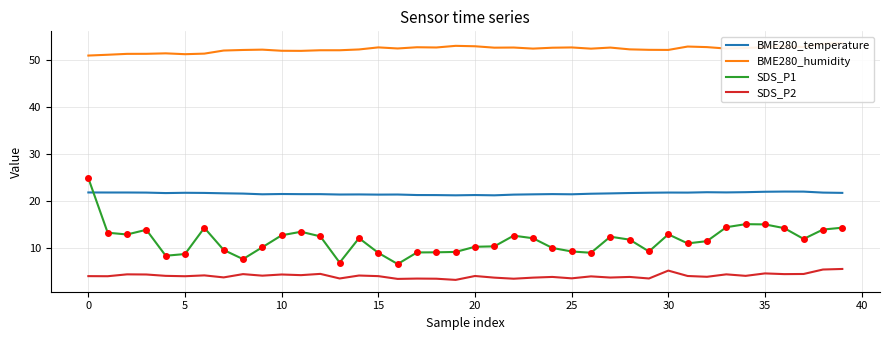

What is the greatest value displayed?

53.6